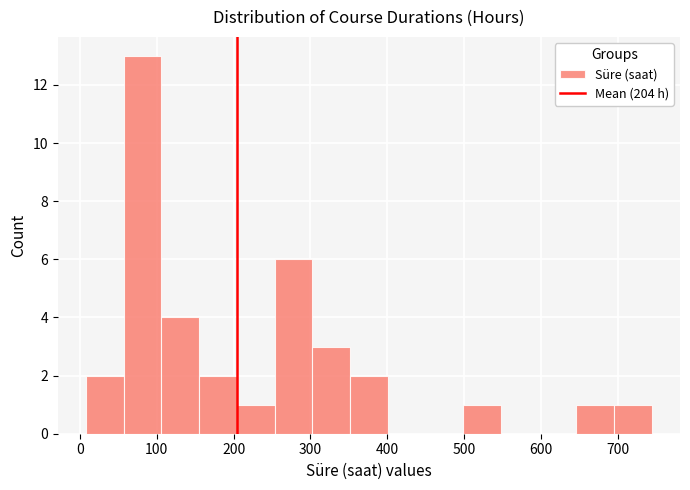

What is the height of the bar covering 690 to 740 on the x-axis? Neither the bar edges nor the heights are printed on the chart, so give them approximately, as read against the axes.

1